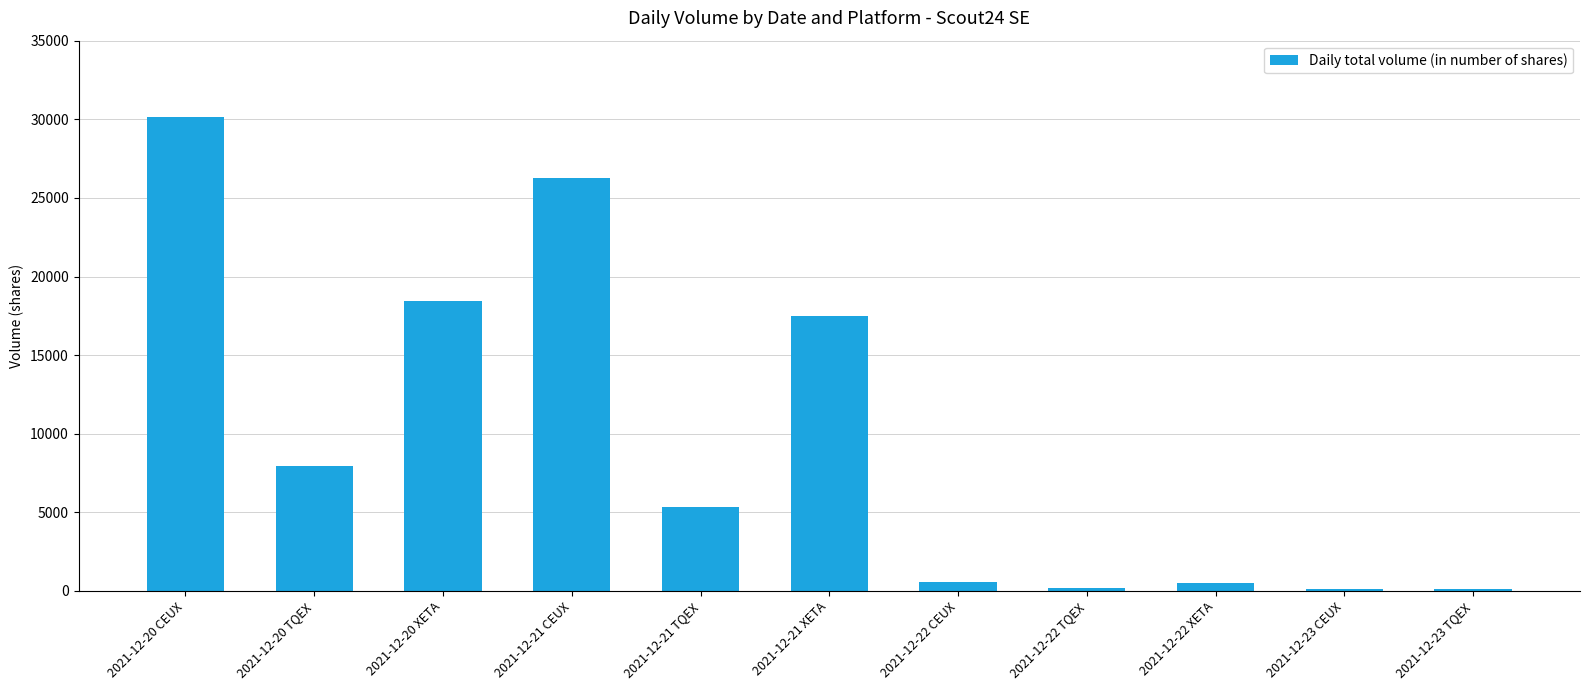

True or false: the data shows 7923 at 2021-12-20 TQEX.

True